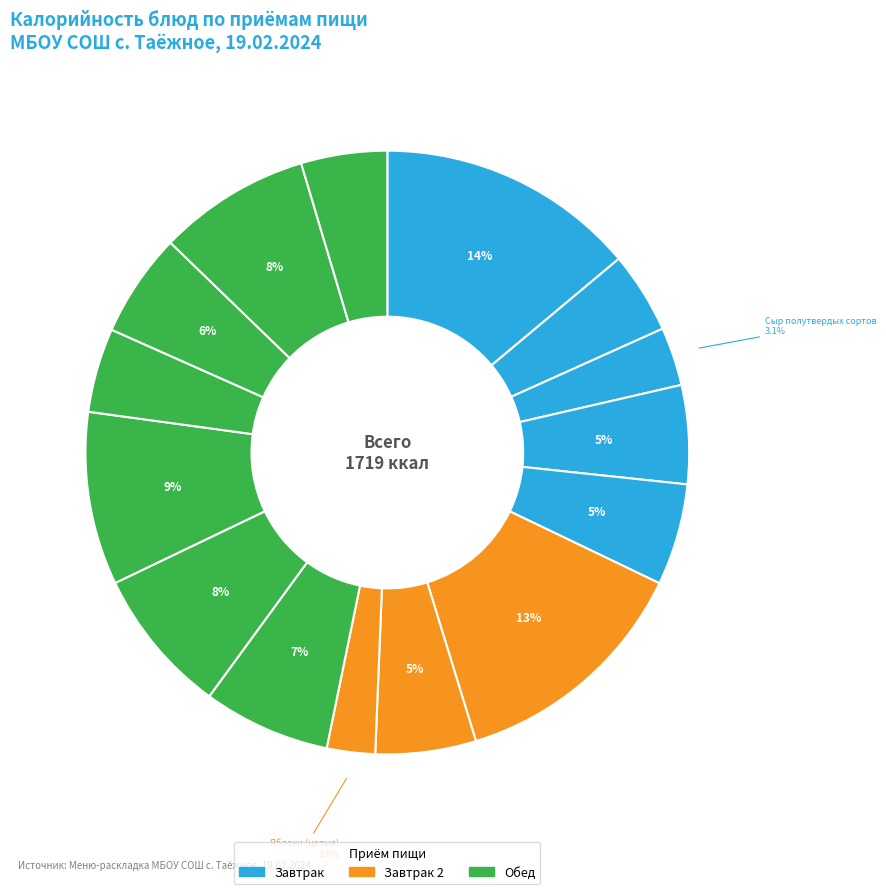

How many slices are in this pie chart?

15